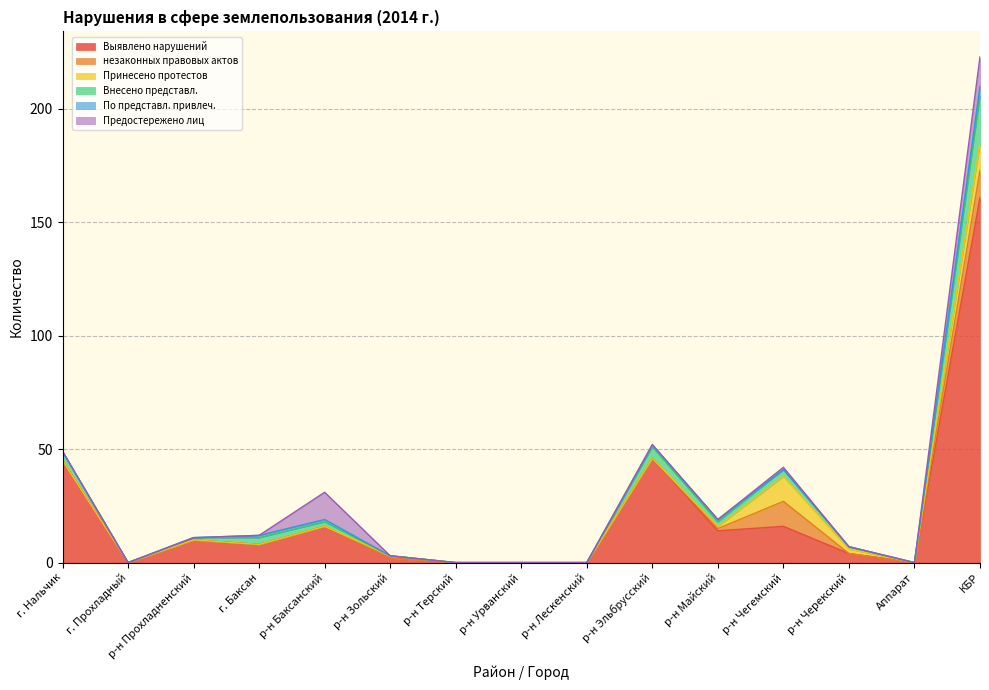

Which series changed the most between р-н Прохладненский and р-н Баксанский?

Предостережено лиц